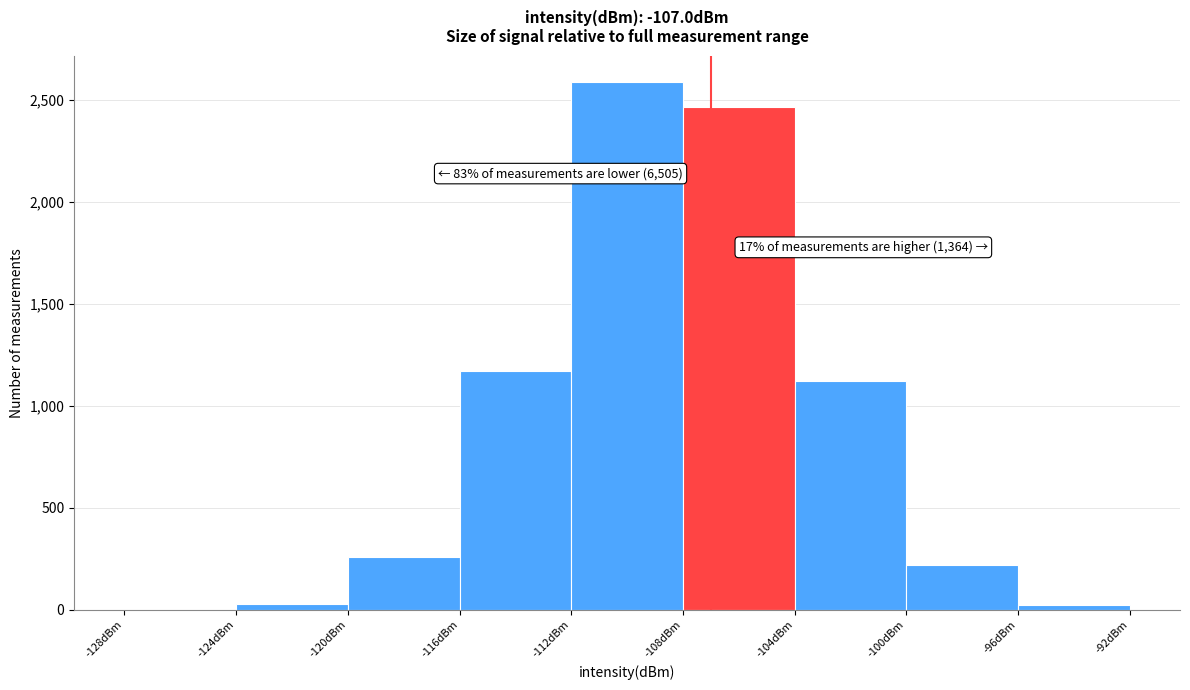

Which range on the x-axis has the tallest bar?

-112 to -108